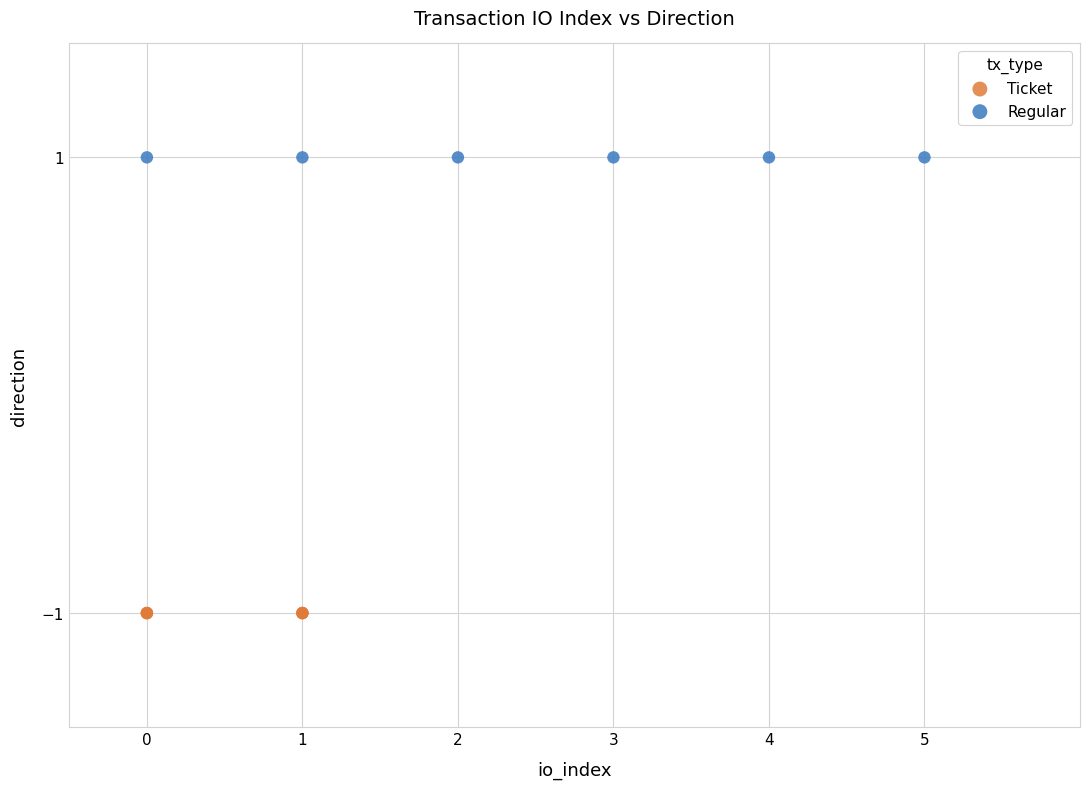

Which series contains the highest Y value?

Regular